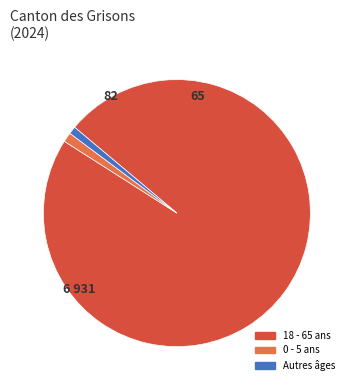

True or false: Autres âges accounts for 11% of the total.

False